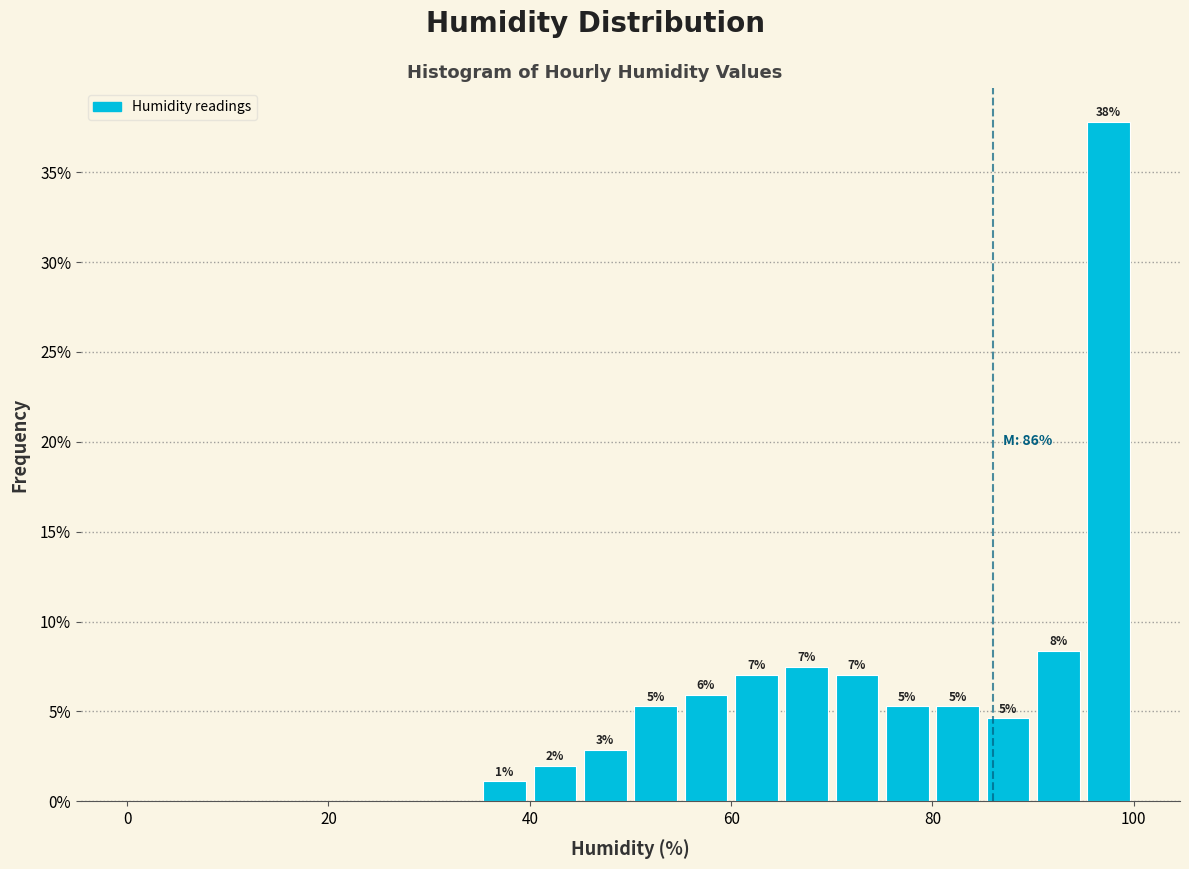

Read against the x-axis, roughly where is the centre of the tallest bar?

98